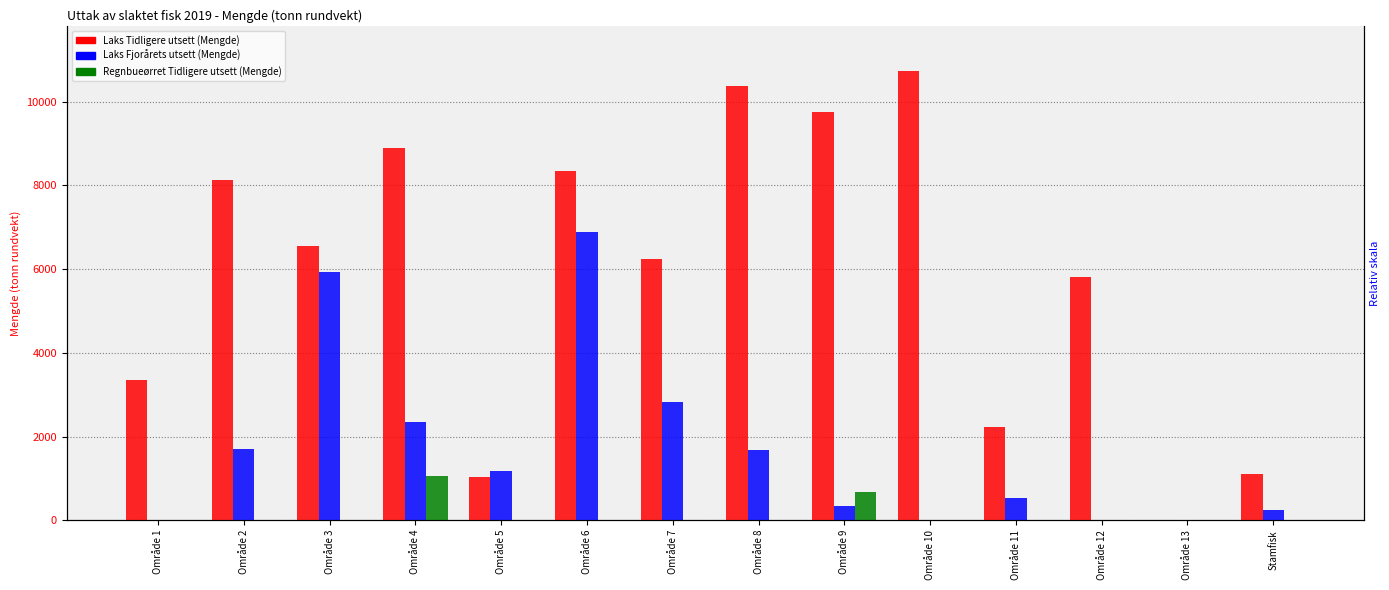

Which series has the largest total across all categories?

Laks Tidligere utsett (Mengde)